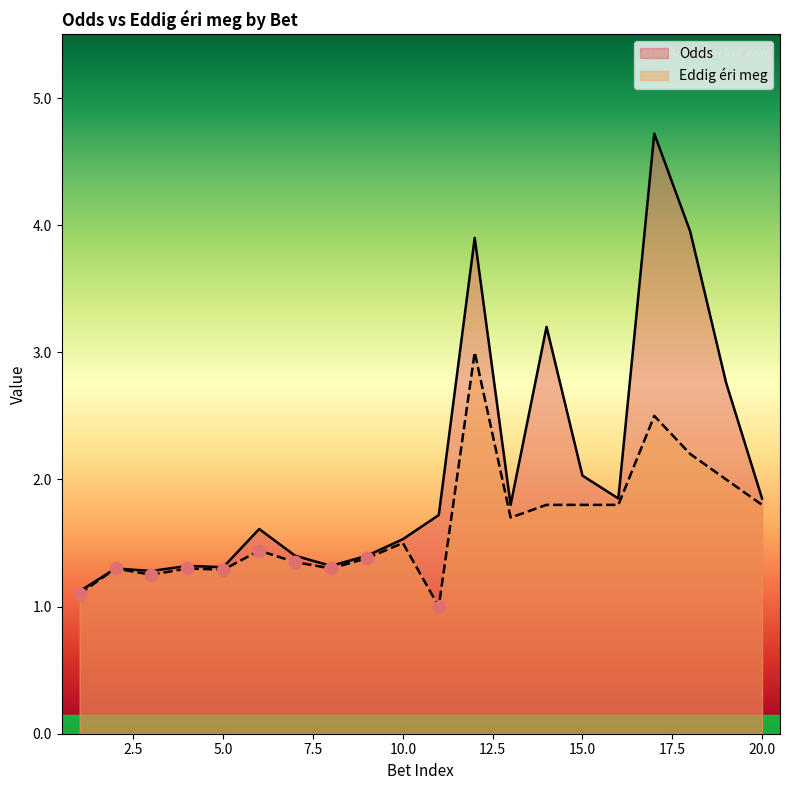

Which series has the largest total across all categories?

Odds